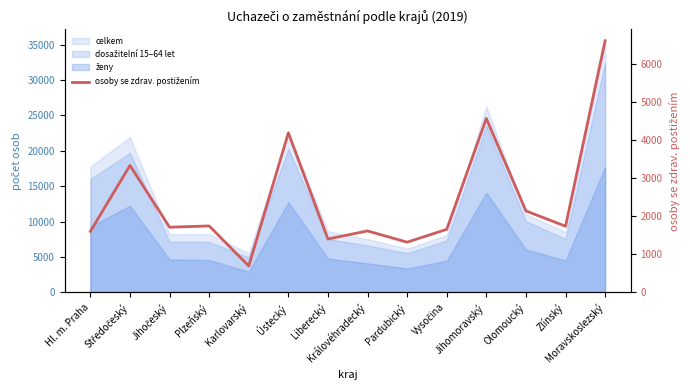

What value does the data have at Karlovarský, to the nearest 100?

700